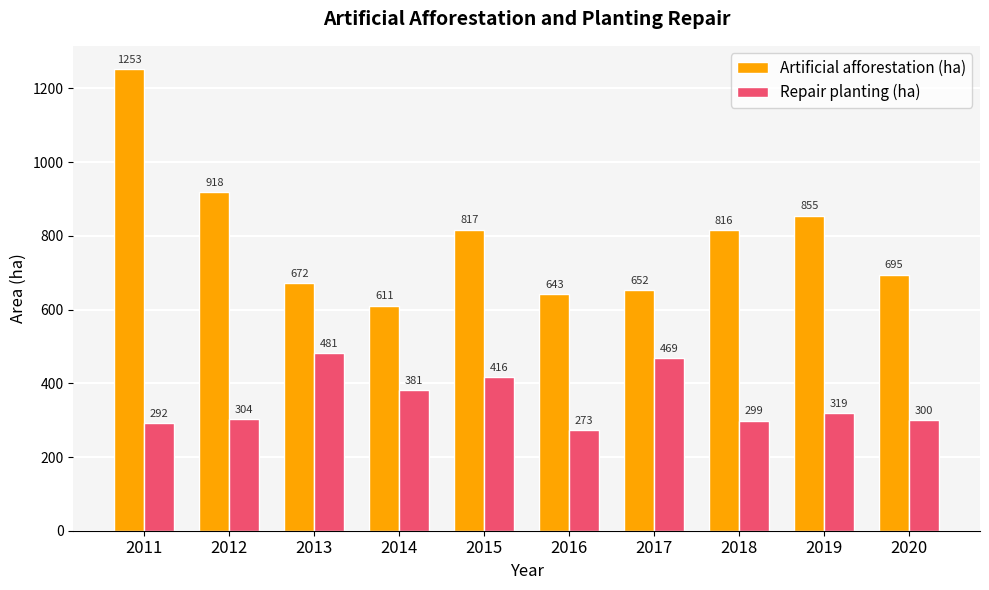

How many data points does each series have?

10